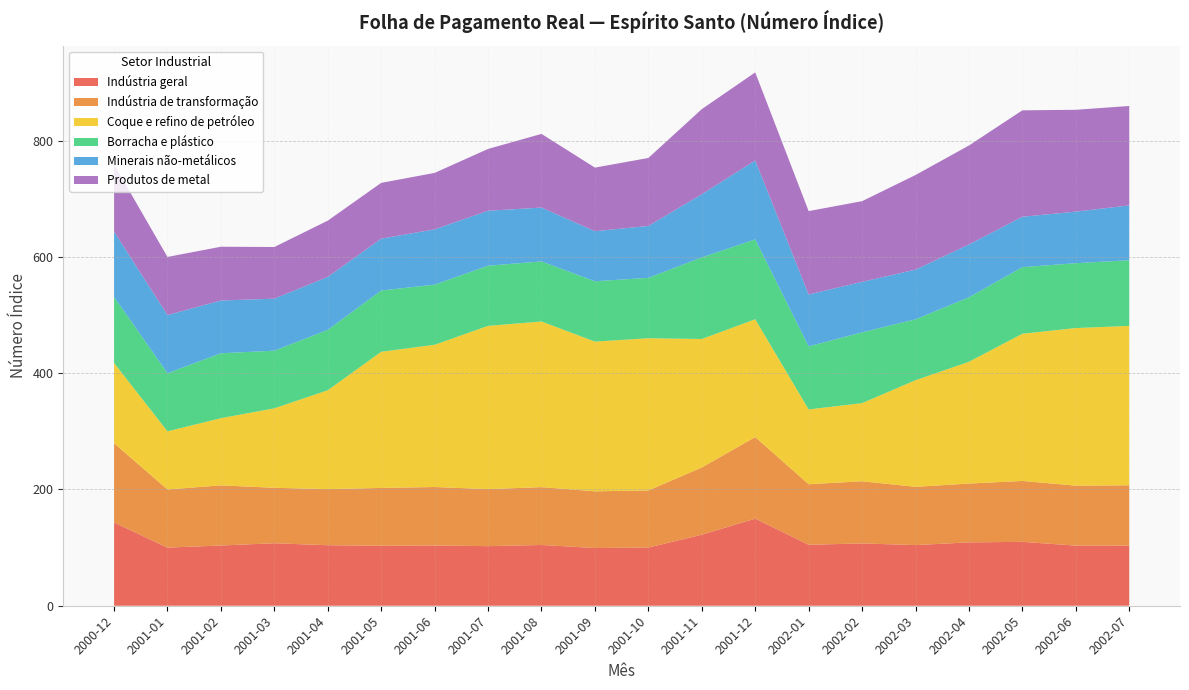

Reading left to right, transcribe all the data shown in this chart.

Indústria geral: 2000-12=143.3	2001-01=100.0	2001-02=103.6	2001-03=107.5	2001-04=104.1	2001-05=103.2	2001-06=103.7	2001-07=102.5	2001-08=104.5	2001-09=99.3	2001-10=100.1	2001-11=122.2	2001-12=149.8	2002-01=104.9	2002-02=107.2	2002-03=104.3	2002-04=109.0	2002-05=109.9	2002-06=103.4	2002-07=103.5
Indústria de transformação: 2000-12=136.3	2001-01=100.0	2001-02=103.4	2001-03=95.4	2001-04=96.5	2001-05=99.5	2001-06=100.6	2001-07=98.1	2001-08=99.5	2001-09=97.5	2001-10=98.2	2001-11=115.6	2001-12=140.3	2002-01=104.1	2002-02=106.9	2002-03=100.2	2002-04=101.1	2002-05=104.8	2002-06=103.1	2002-07=103.7
Coque e refino de petróleo: 2000-12=138.1	2001-01=100.0	2001-02=115.6	2001-03=136.7	2001-04=170.1	2001-05=234.2	2001-06=244.7	2001-07=280.8	2001-08=285.0	2001-09=257.6	2001-10=261.9	2001-11=221.0	2001-12=202.7	2002-01=128.7	2002-02=134.4	2002-03=183.5	2002-04=209.5	2002-05=253.2	2002-06=271.1	2002-07=274.2
Borracha e plástico: 2000-12=113.7	2001-01=100.0	2001-02=111.6	2001-03=99.2	2001-04=103.8	2001-05=105.4	2001-06=103.5	2001-07=103.5	2001-08=103.3	2001-09=103.8	2001-10=103.9	2001-11=140.4	2001-12=137.3	2002-01=108.5	2002-02=121.8	2002-03=104.7	2002-04=110.9	2002-05=114.6	2002-06=111.6	2002-07=113.0
Minerais não-metálicos: 2000-12=112.3	2001-01=100.0	2001-02=90.8	2001-03=89.4	2001-04=91.1	2001-05=89.2	2001-06=95.1	2001-07=94.6	2001-08=92.6	2001-09=86.1	2001-10=89.3	2001-11=108.6	2001-12=135.8	2002-01=89.3	2002-02=86.8	2002-03=85.5	2002-04=90.9	2002-05=86.7	2002-06=88.7	2002-07=94.3
Produtos de metal: 2000-12=115.6	2001-01=100.0	2001-02=92.5	2001-03=88.9	2001-04=96.8	2001-05=96.0	2001-06=97.1	2001-07=106.3	2001-08=126.7	2001-09=109.4	2001-10=116.9	2001-11=146.5	2001-12=151.4	2002-01=143.4	2002-02=138.8	2002-03=162.8	2002-04=170.2	2002-05=183.1	2002-06=175.2	2002-07=171.1